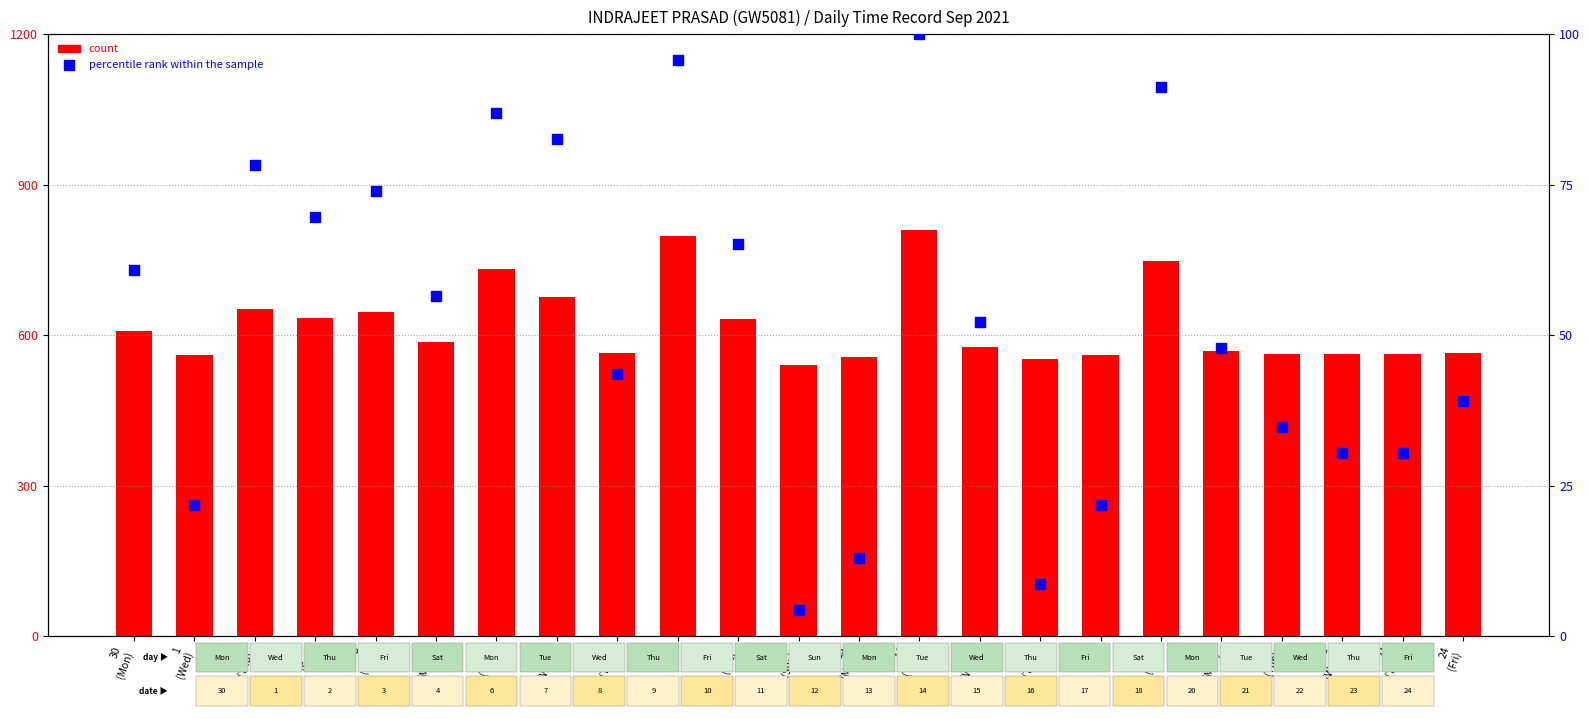

What are all the series names shown in the legend?

count, percentile rank within the sample